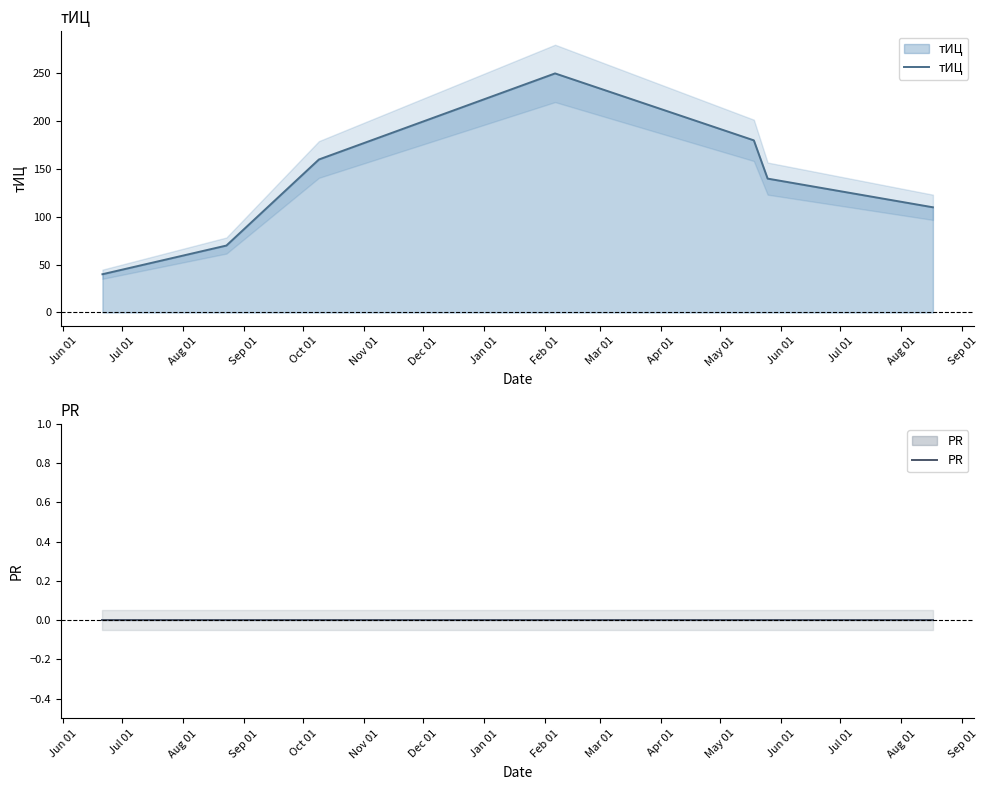

Where is PR nearest to the value 0?

Jun 01